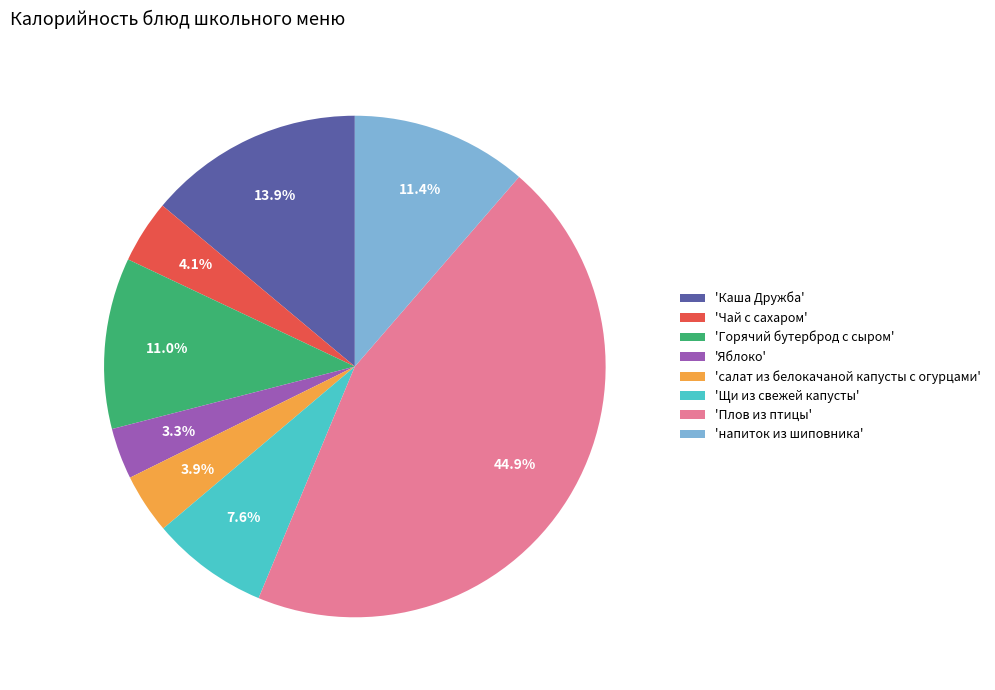

To the nearest percent, what is the difference between the largest and smallest slice percentages?

42%